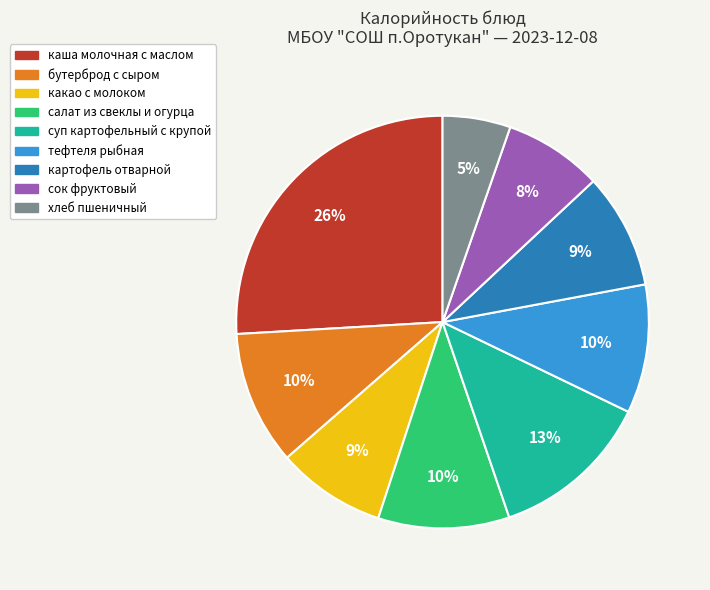

Is it true that сок фруктовый is 8% of the pie?

True